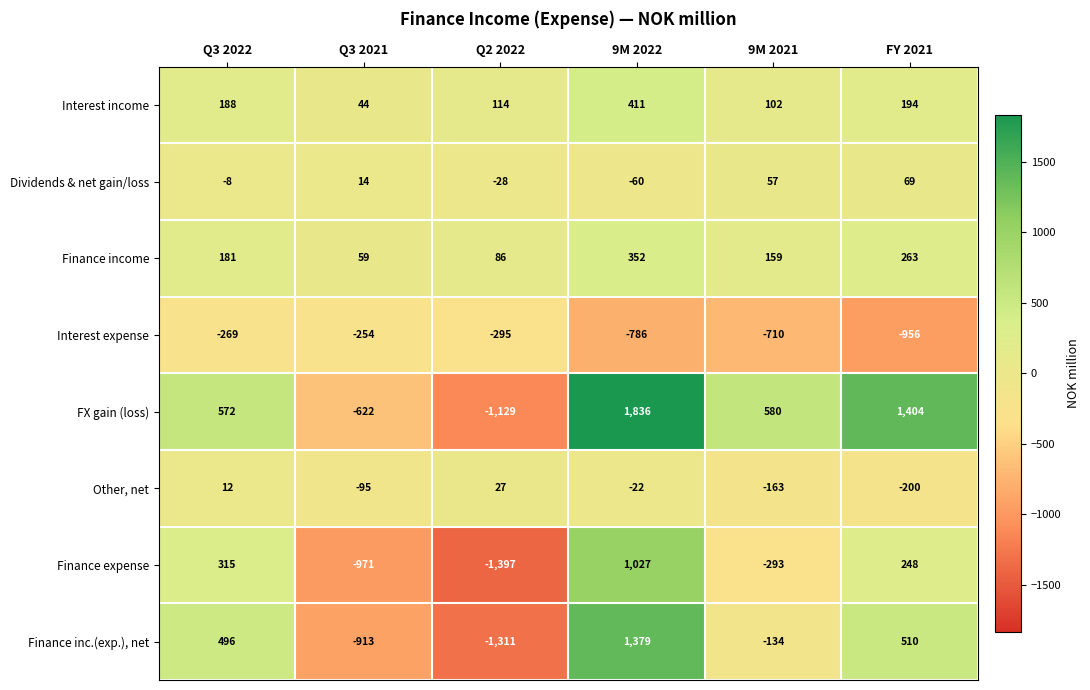

What is the sum of all Other, net values?

-441